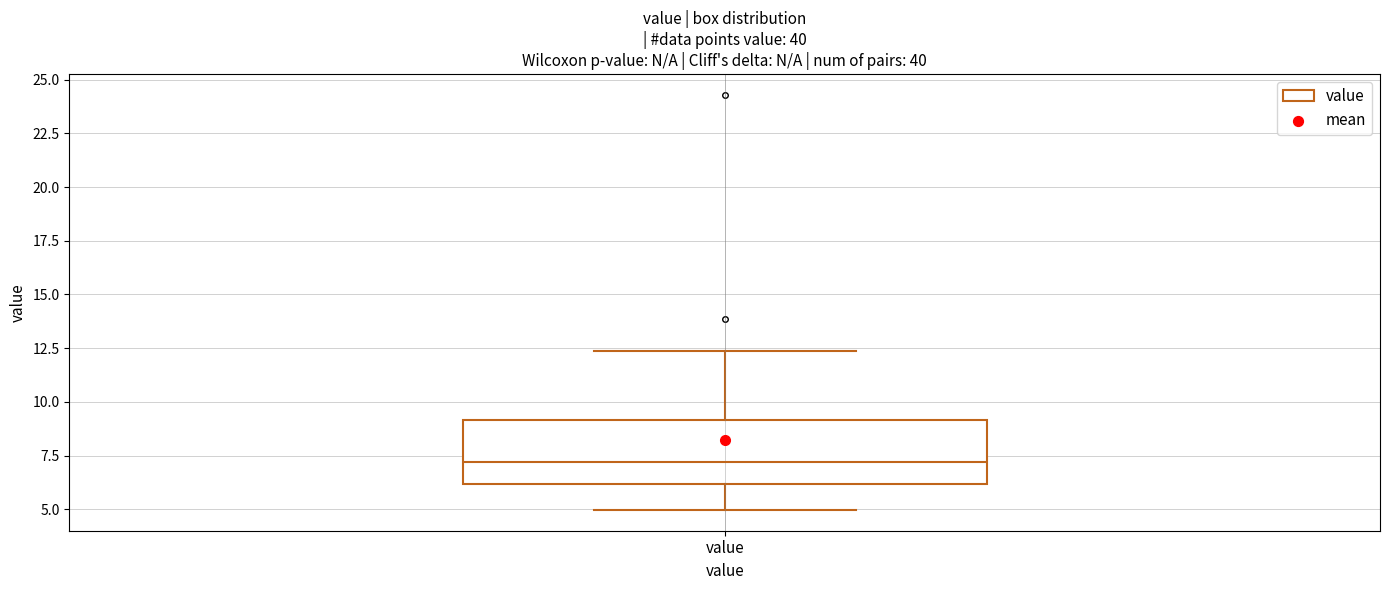

Read this box plot against the y-axis: the position of the median line, the range covered by the box, and the ends of both whiskers. The values are not printed on the chart, so give them approximately, as read against the axis.

median 7.0, box 6.0 to 9.0, whiskers 5.0 to 12.5